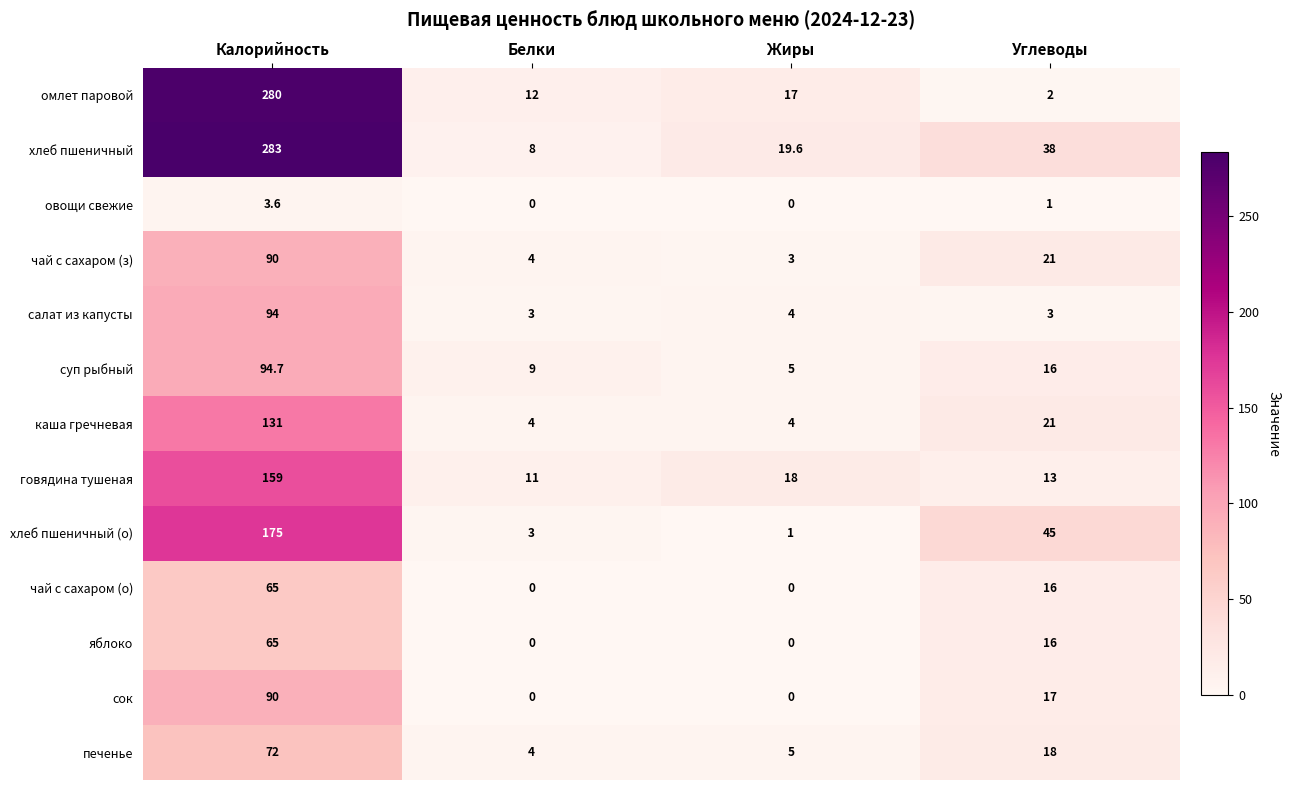

The value of овощи свежие at Калорийность is 3.6. True or false?

True